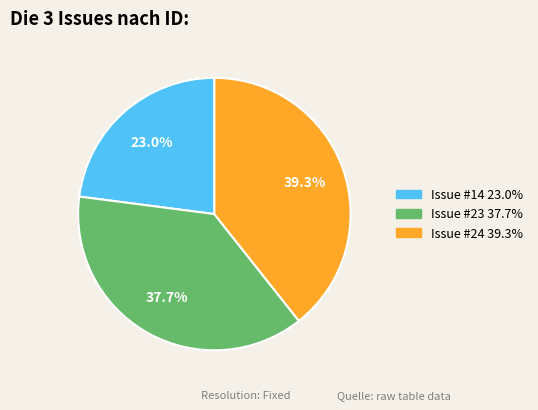

To the nearest percent, what is the difference between the largest and smallest slice percentages?

16%